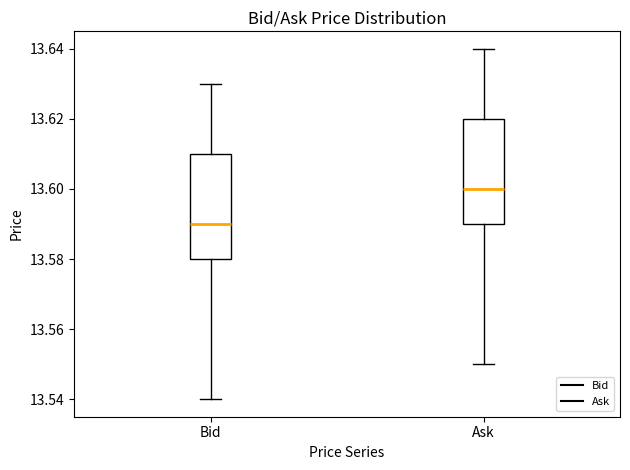

Which box's median line is the lowest?

Bid